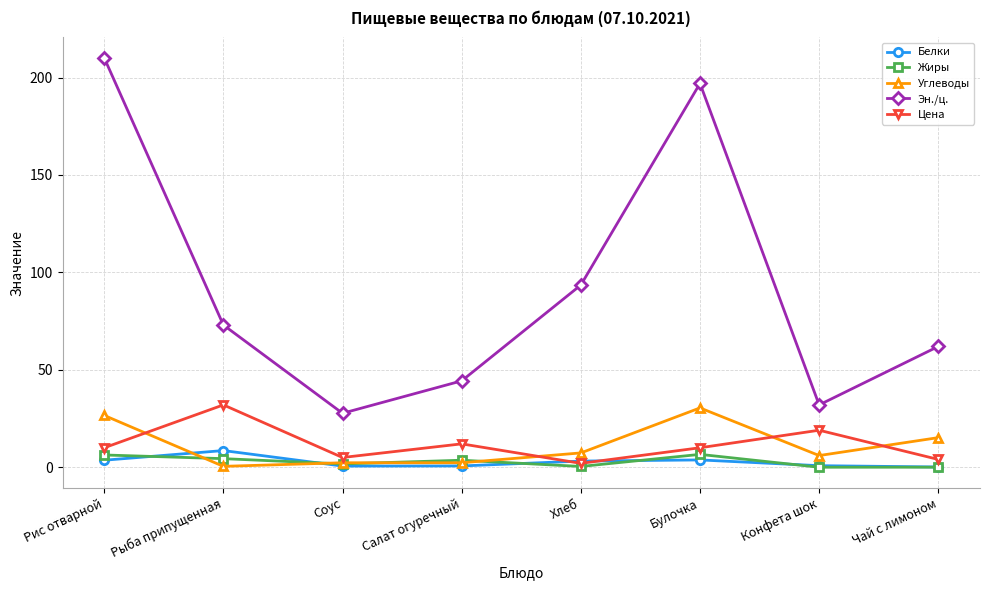

True or false: Эн./ц. and Жиры intersect in this chart.

False